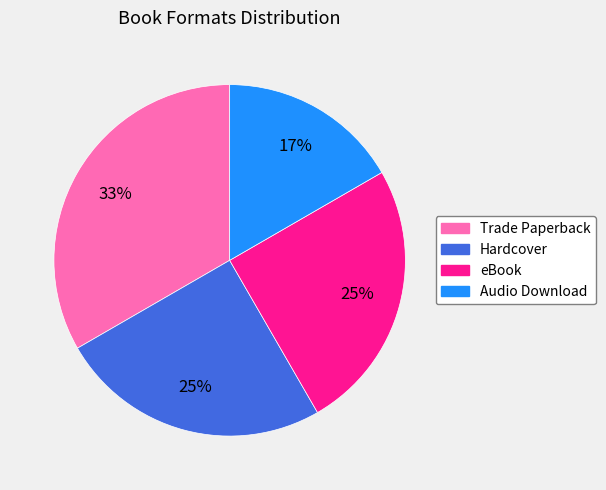

To the nearest percent, what percentage of the pie is eBook?

25%